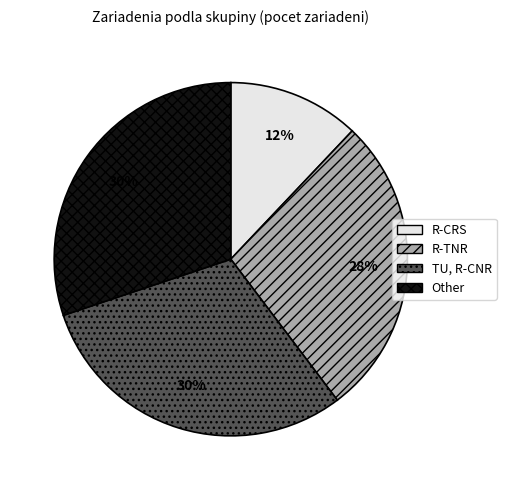

To the nearest percent, what portion does R-CRS represent?

12%